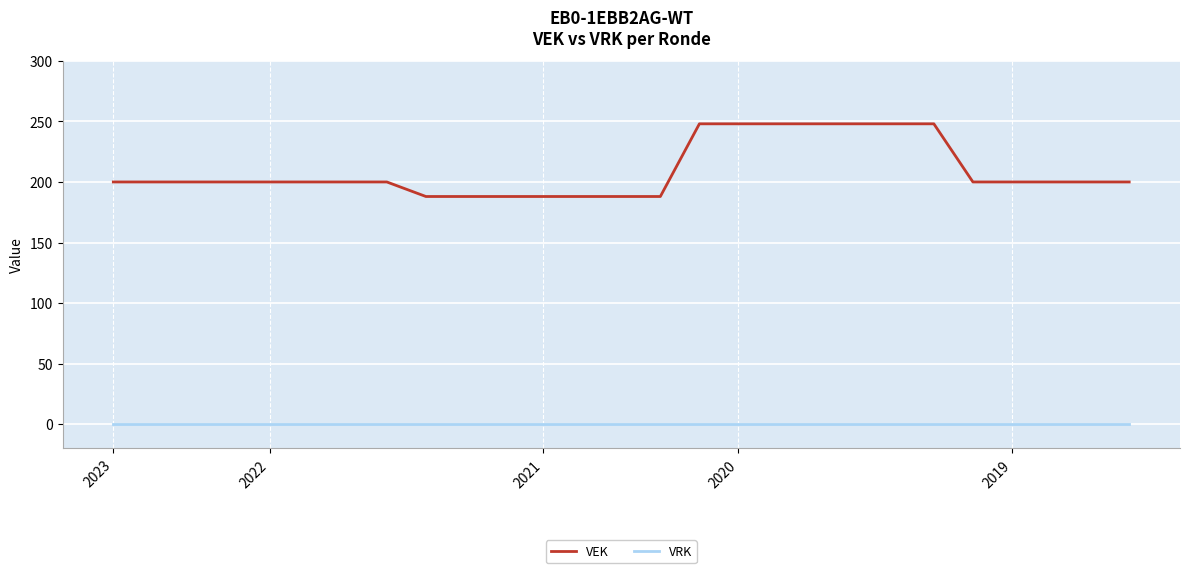

What are all the series names shown in the legend?

VEK, VRK